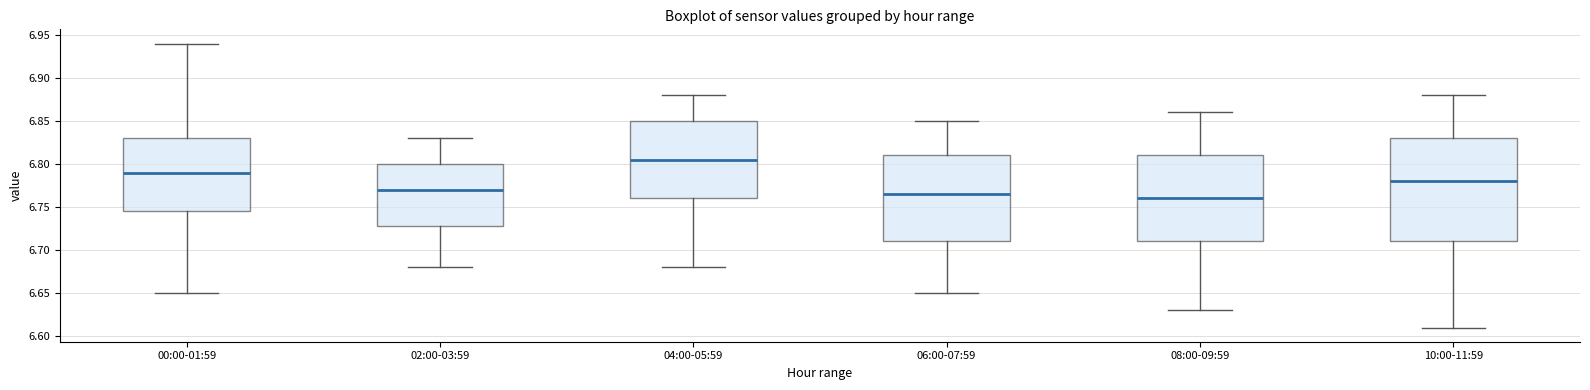

Where does the upper whisker of the box for 10:00-11:59 end on the y-axis? The values are not printed on the chart, so give them approximately, as read against the axis.

6.880